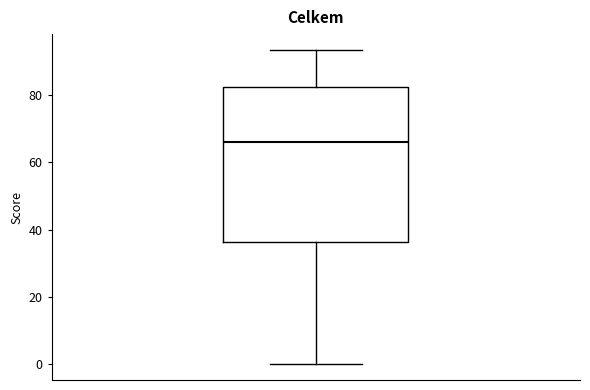

Transcribe this box plot: give where the median line is, the range the box spans, and where the two whiskers end, as read against the y-axis. The values are not printed on the chart, so give them approximately, as read against the axis.

median 66, box 36 to 82, whiskers 0 to 94